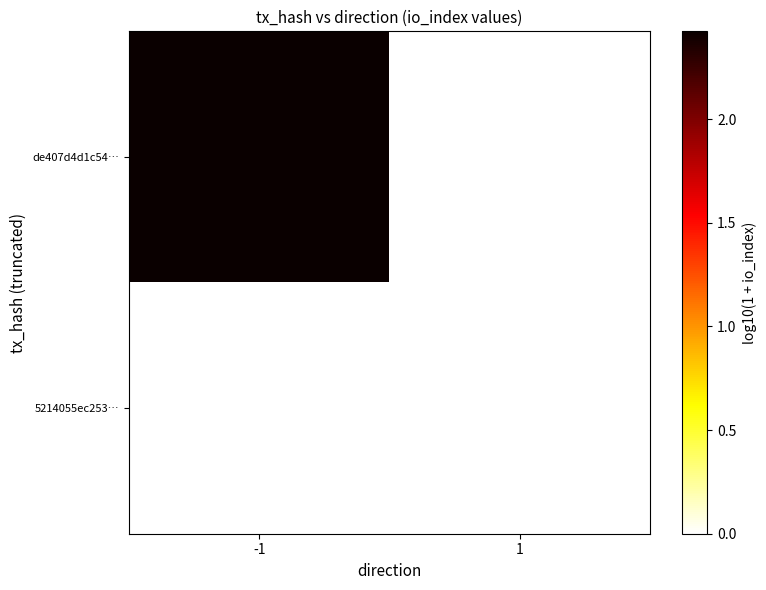

What is the total value across all series at -1?

2.4